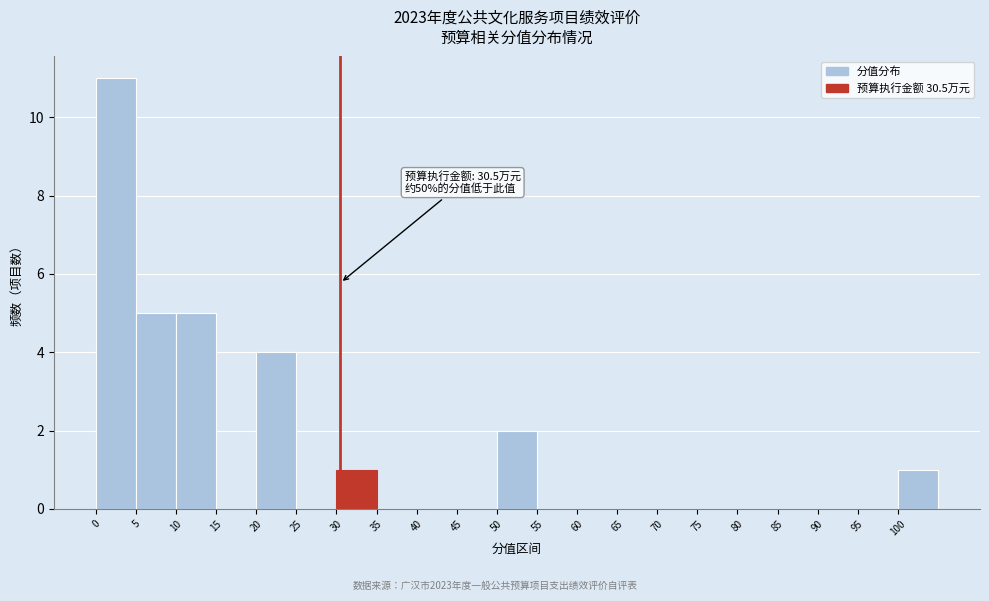

Which range on the x-axis has the tallest bar?

0 to 5